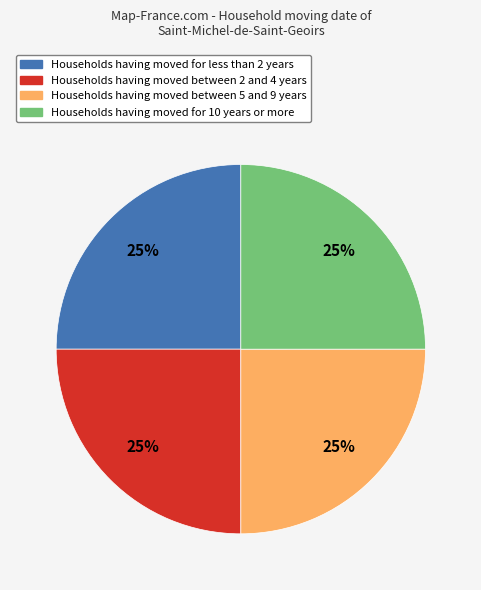

Is there a majority slice in this chart?

No